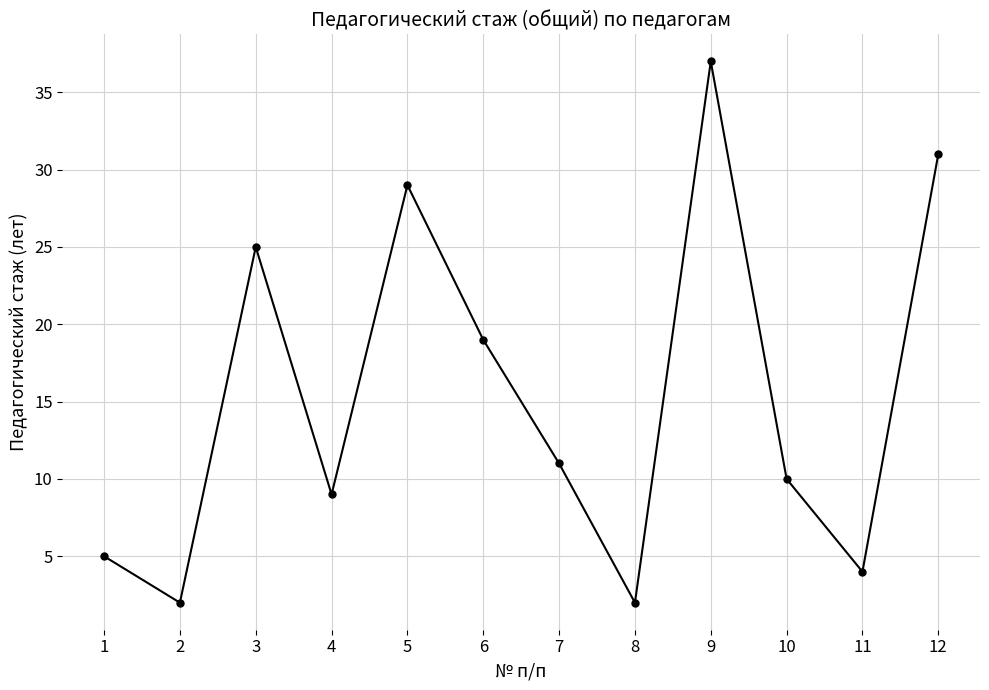

The chart shows a value of 4 at 7. True or false?

False